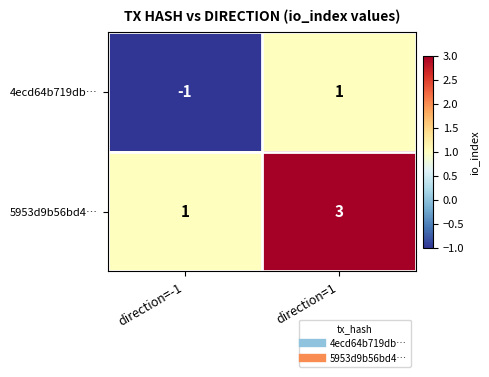

Count the number of data series in this chart.

2